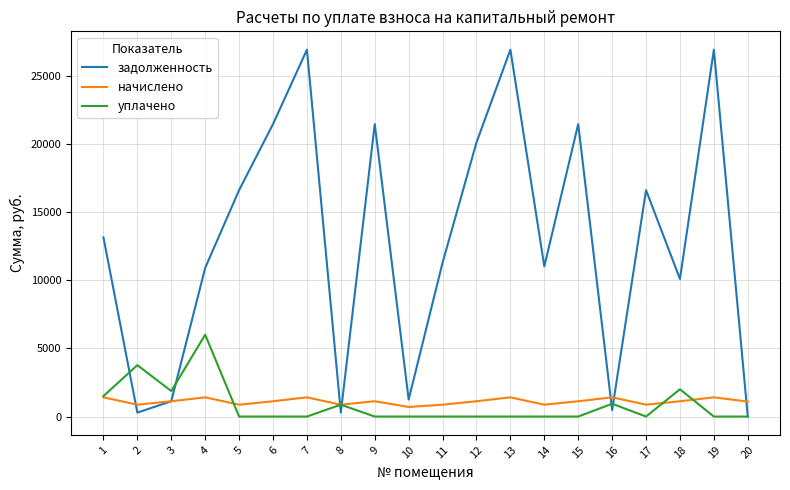

Which series has the widest spread of values?

задолженность